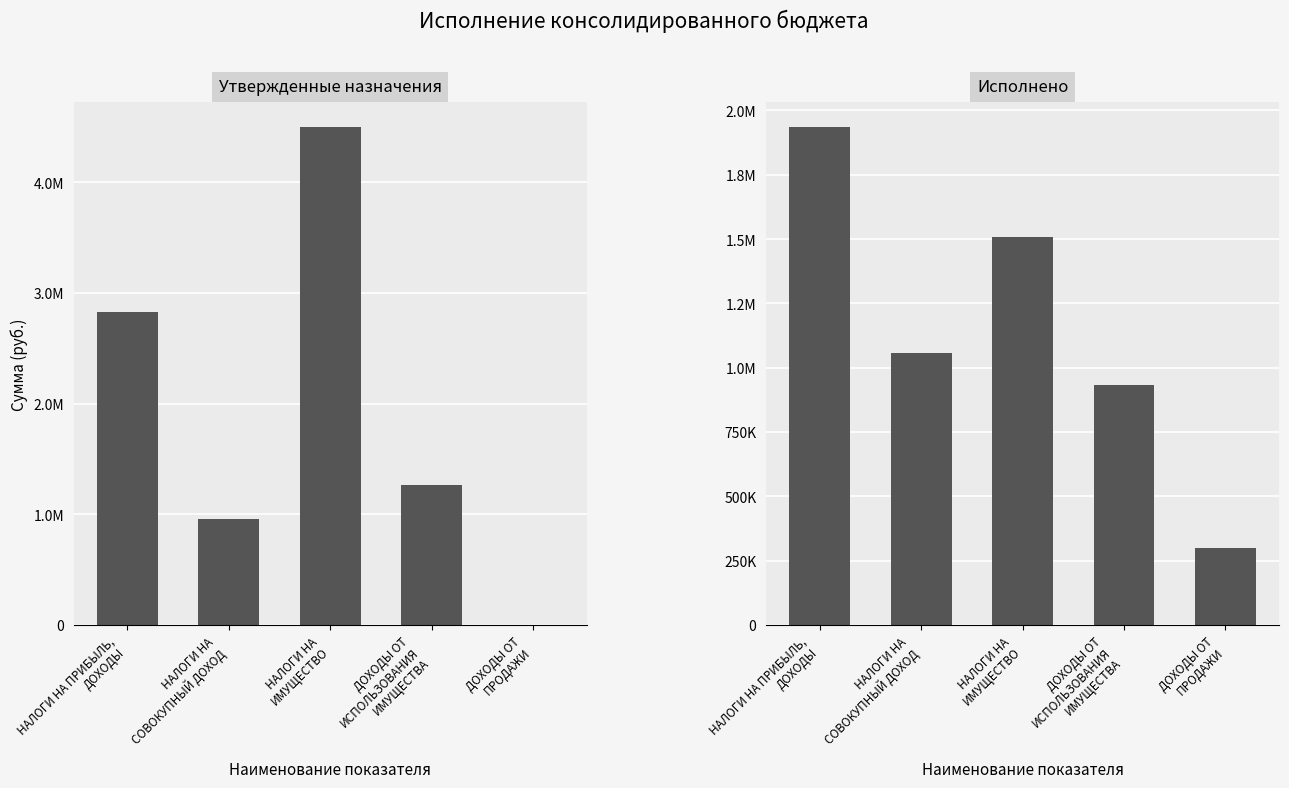

What is the total value across all series at ДОХОДЫ ОТ
ПРОДАЖИ?

298960.0